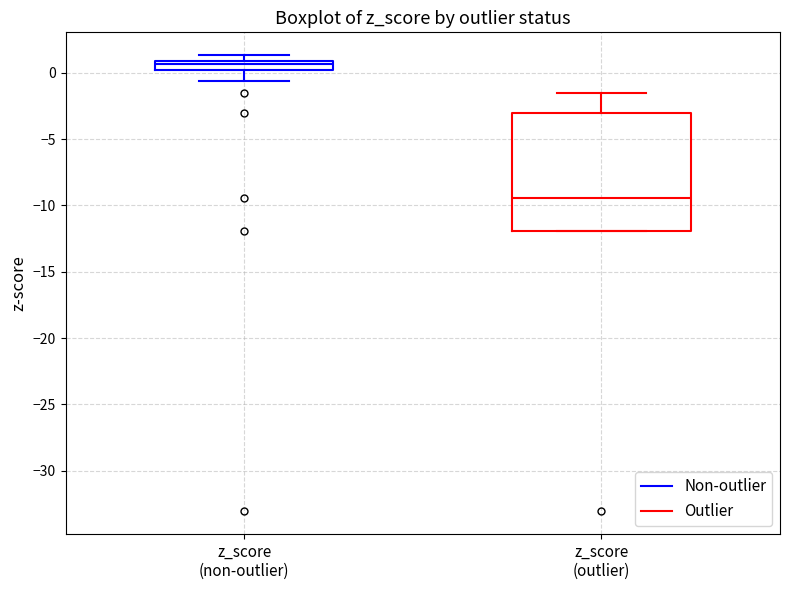

Which box's median line is the highest?

z_score (non-outlier)